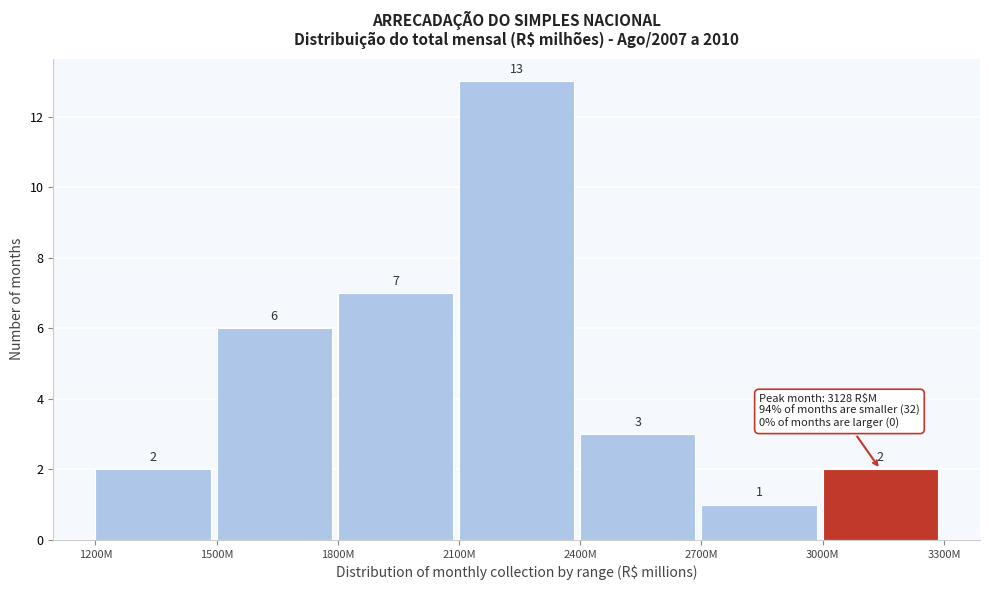

Reading left to right, transcribe all the data shown in this chart.

2	6	7	13	3	1	2